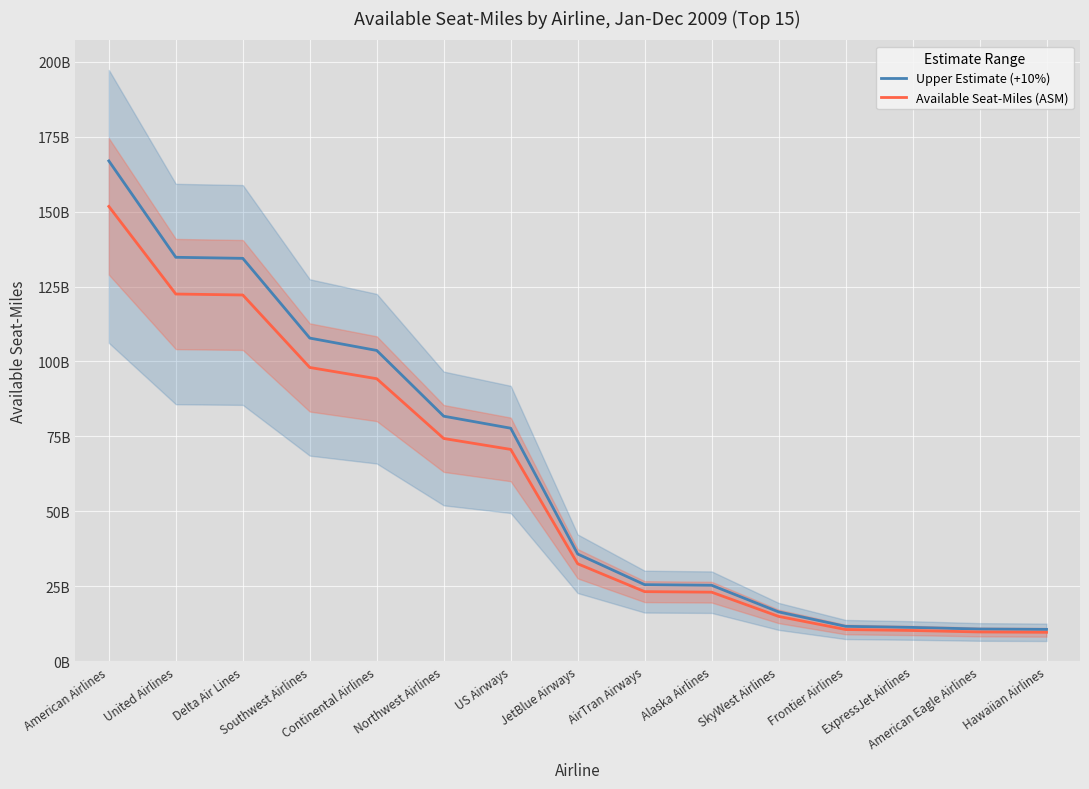

How many series are shown in this chart?

2